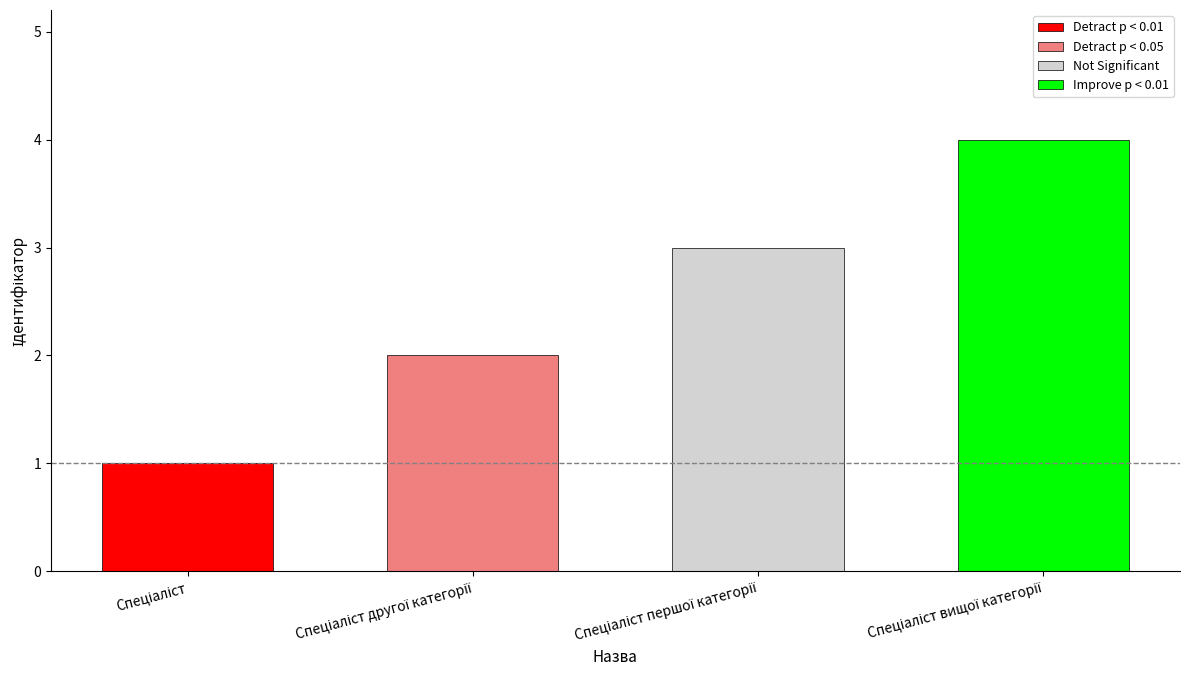

What is the minimum value shown in the chart?

1